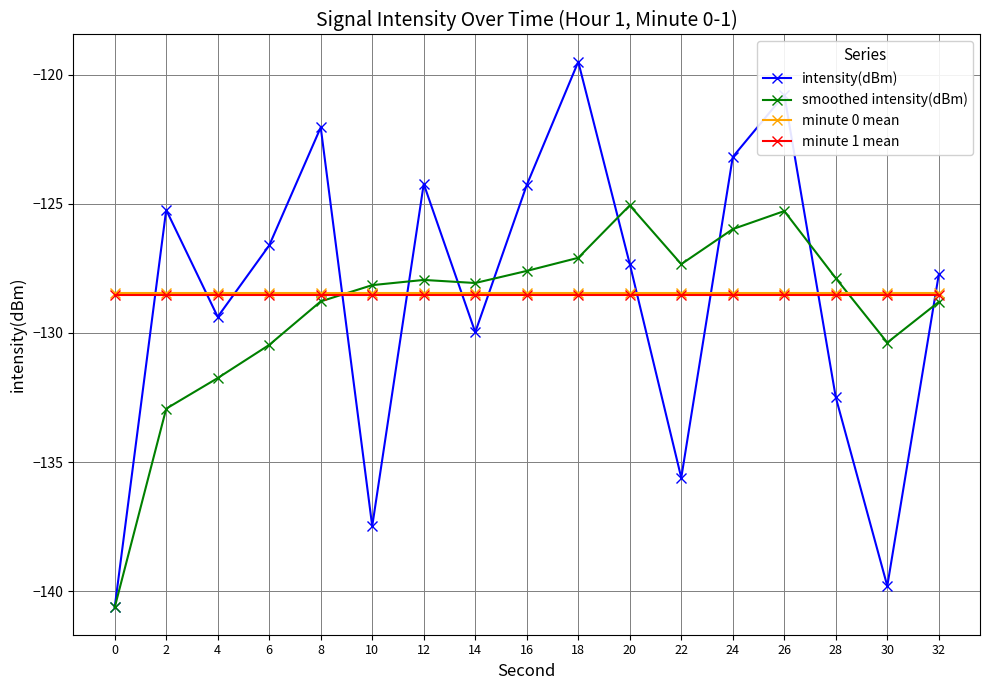

Is this an area chart (filled region under the line)?

No